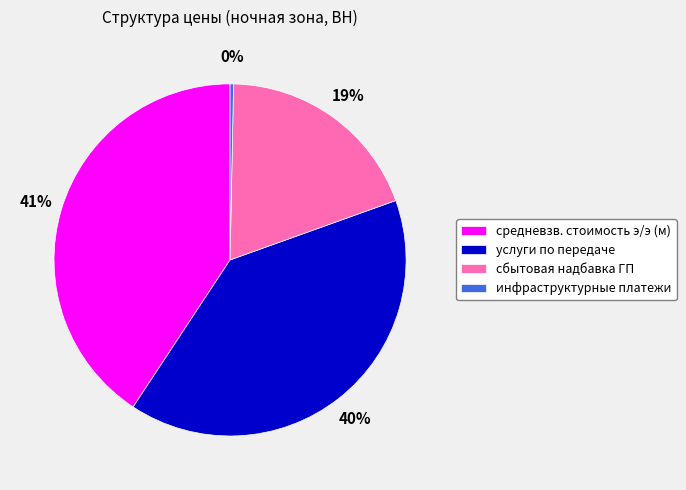

To the nearest percent, what is the combined percentage of сбытовая надбавка ГП and услуги по передаче?

59%